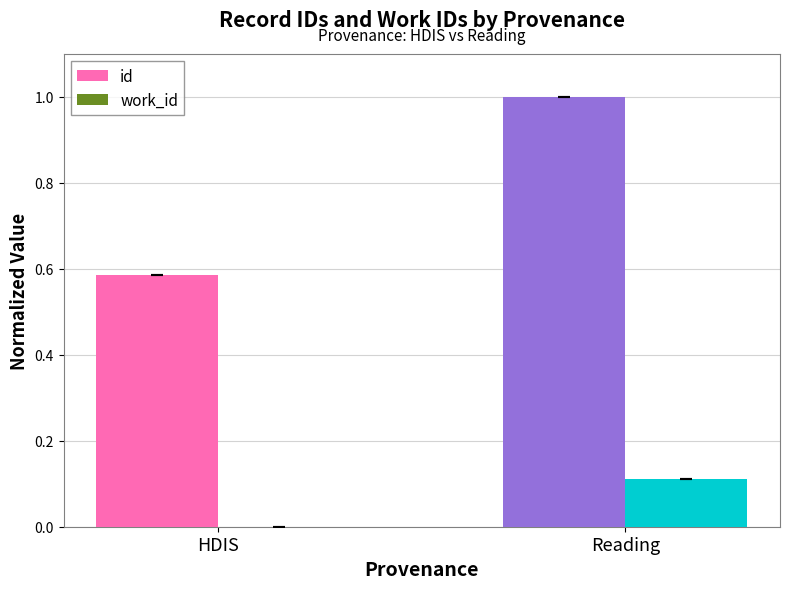

Between HDIS and Reading, which series saw the biggest shift?

id